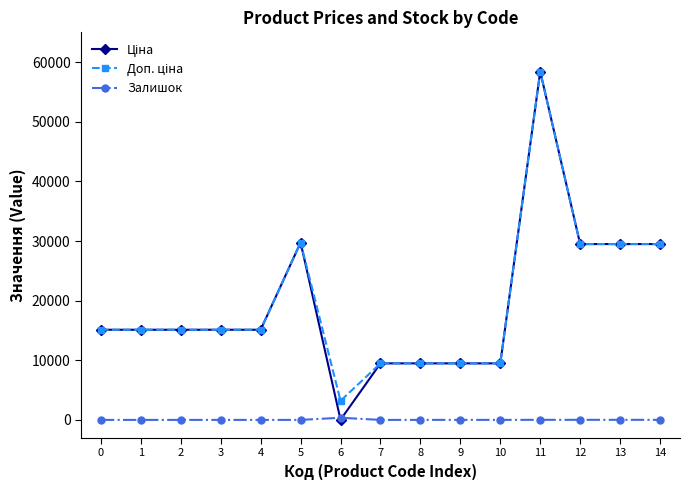

At which category is the sum across all series the highest?

11